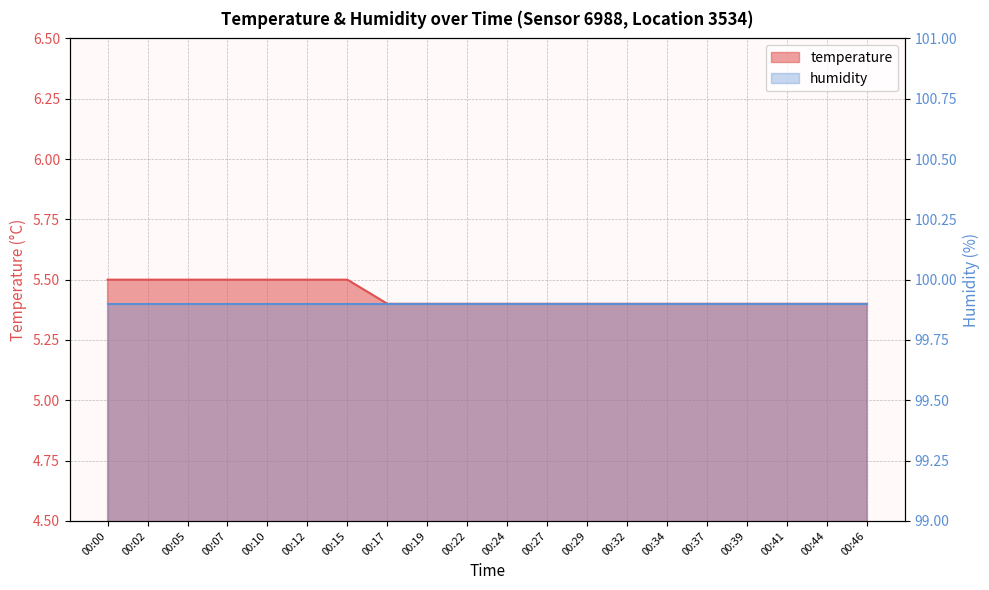

Approximately how many times larger is the value at 00:37 compared to 00:15?

1.0